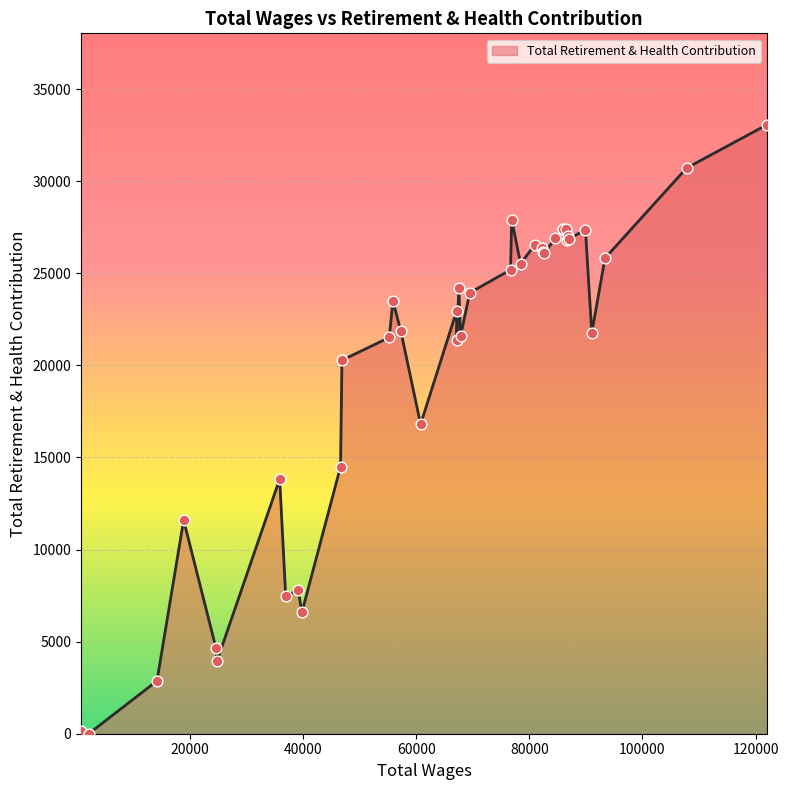

What is the difference between the maximum and minimum values?

33070